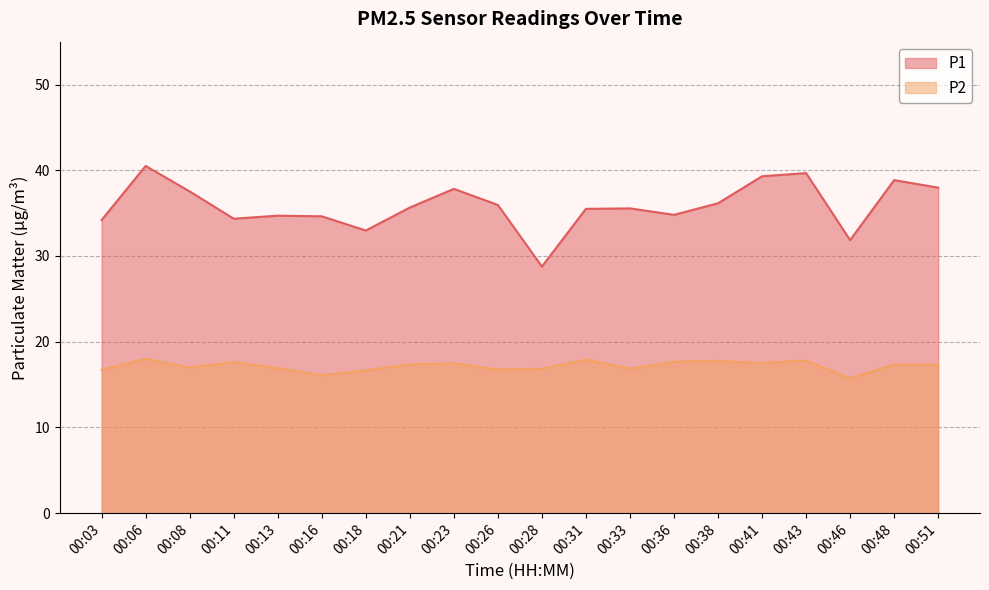

True or false: P2 has a value of 17.5 at 00:23.

True